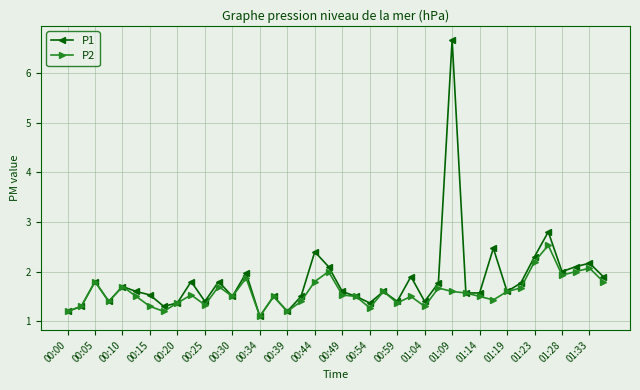

List the series in order of their peak value, highest first.

P1, P2